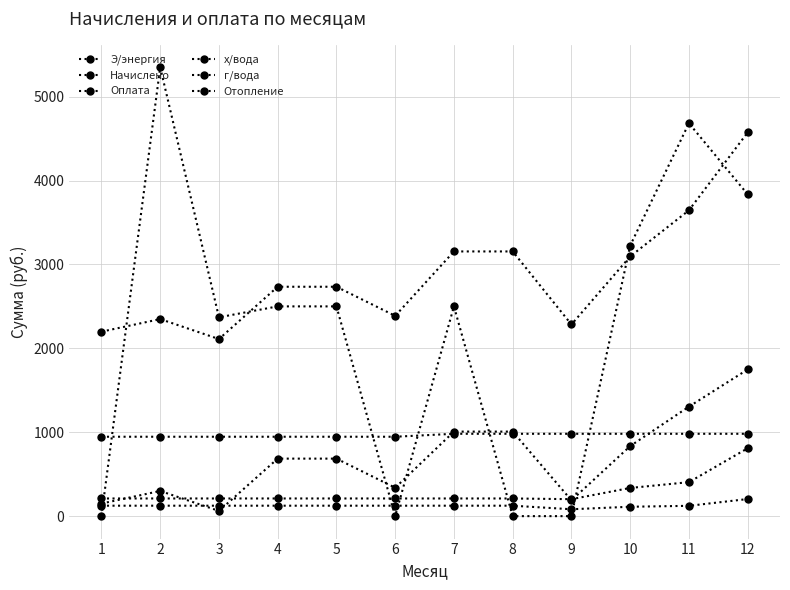

List the labels in order of г/вода value, smallest first.

9, 1, 2, 3, 4, 5, 6, 7, 8, 10, 11, 12